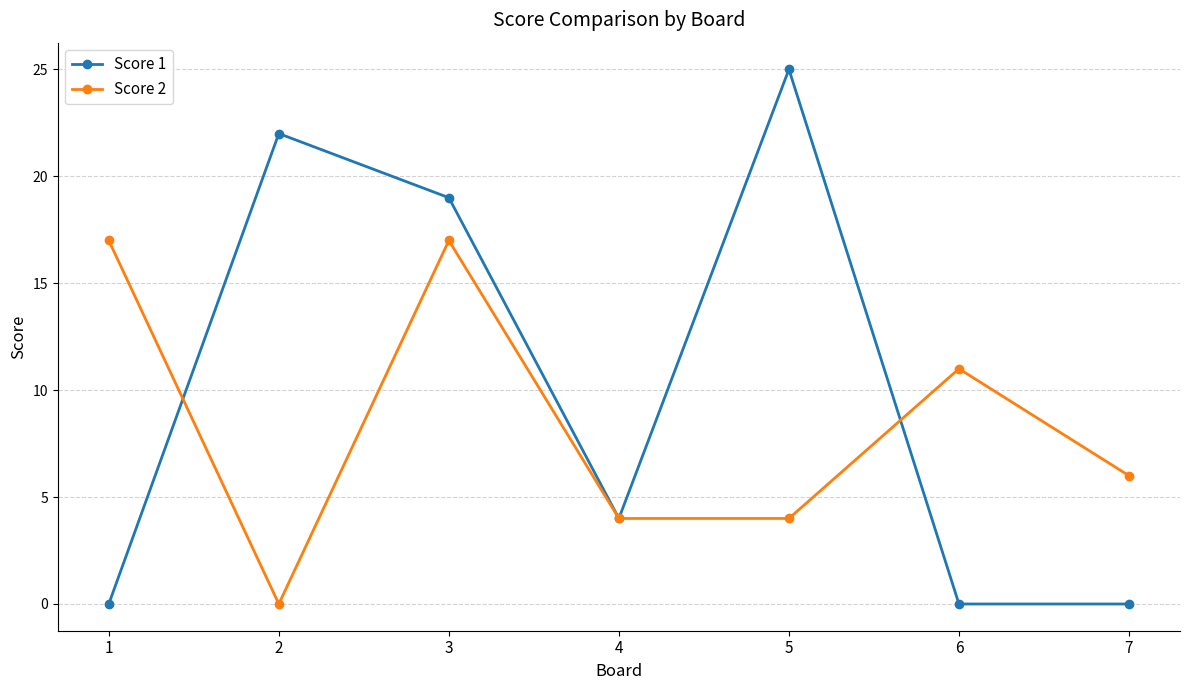

Which series ends up on top after the final intersection of Score 1 and Score 2?

Score 2